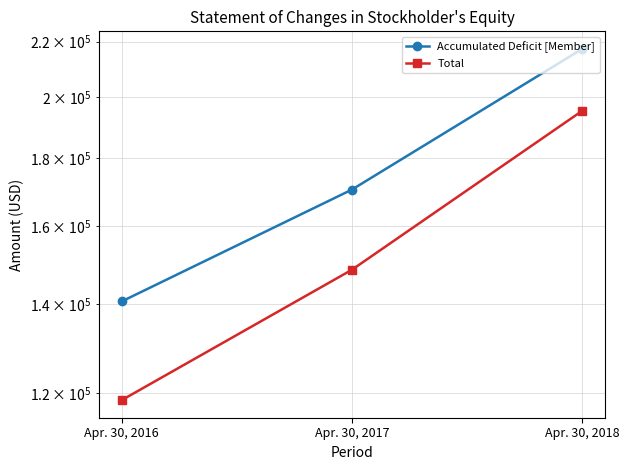

What are all the series names shown in the legend?

Accumulated Deficit [Member], Total